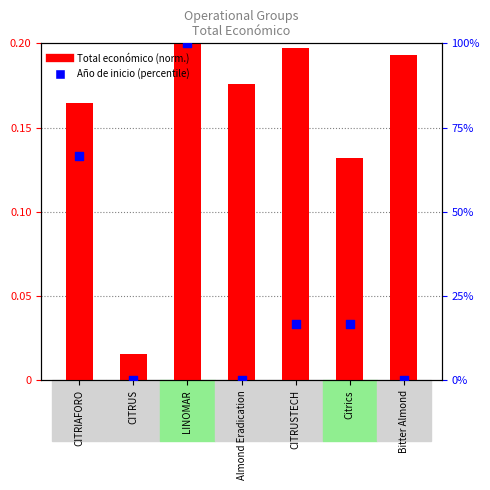

Which series reaches the maximum Y coordinate?

Año de inicio (percentile)